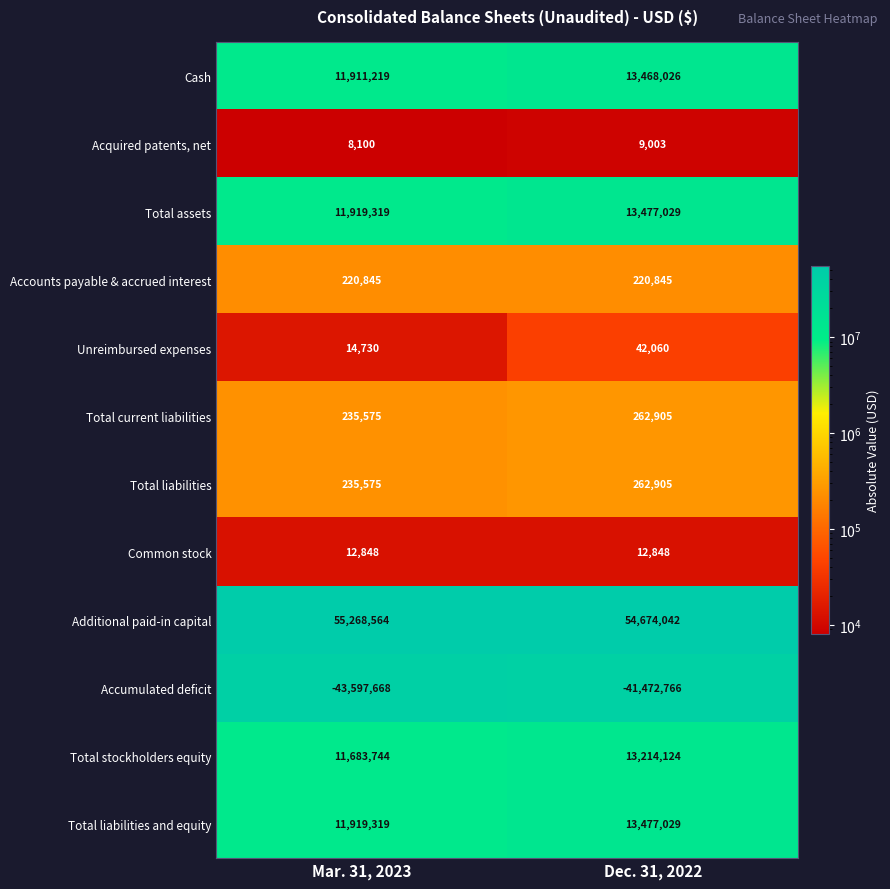

What is the total value across all series at Dec. 31, 2022?

67648050